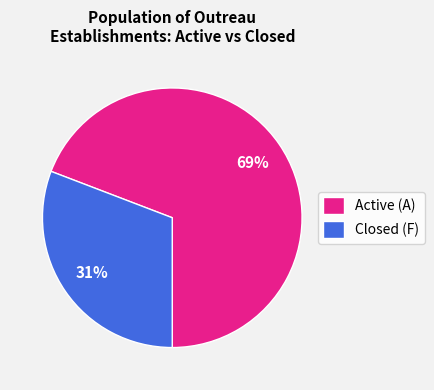

To the nearest percent, what portion does Closed (F) represent?

31%